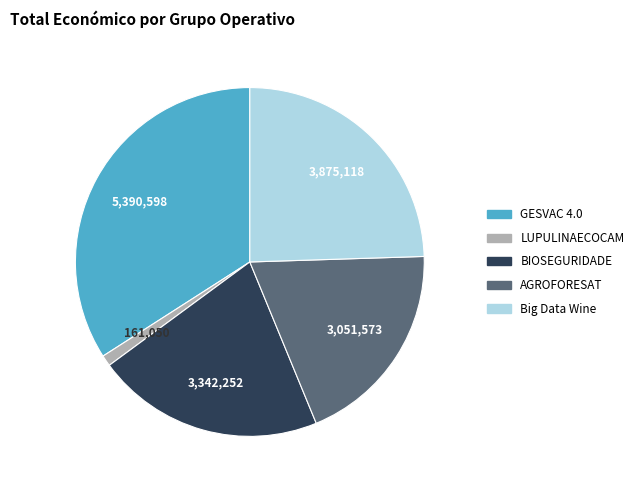

Count the number of slices in the pie.

5